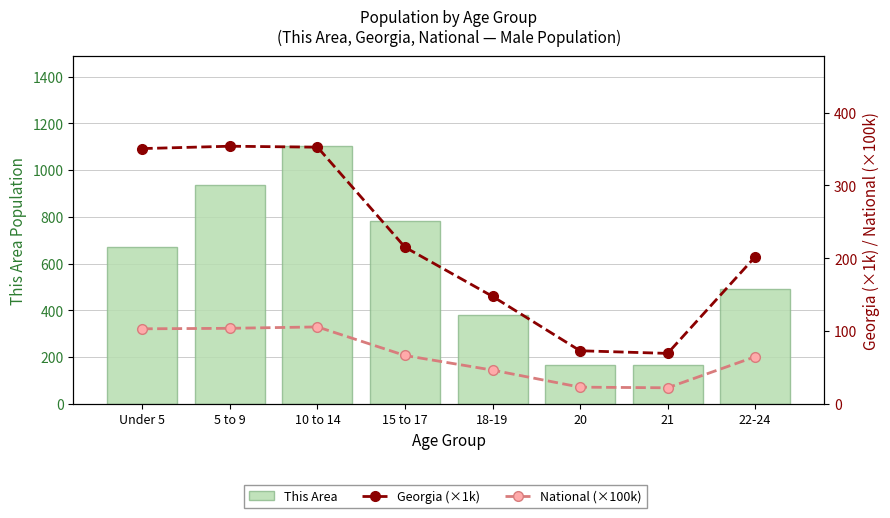

What is the value of the National (×100k) bar at the 7th from the left?

22.2